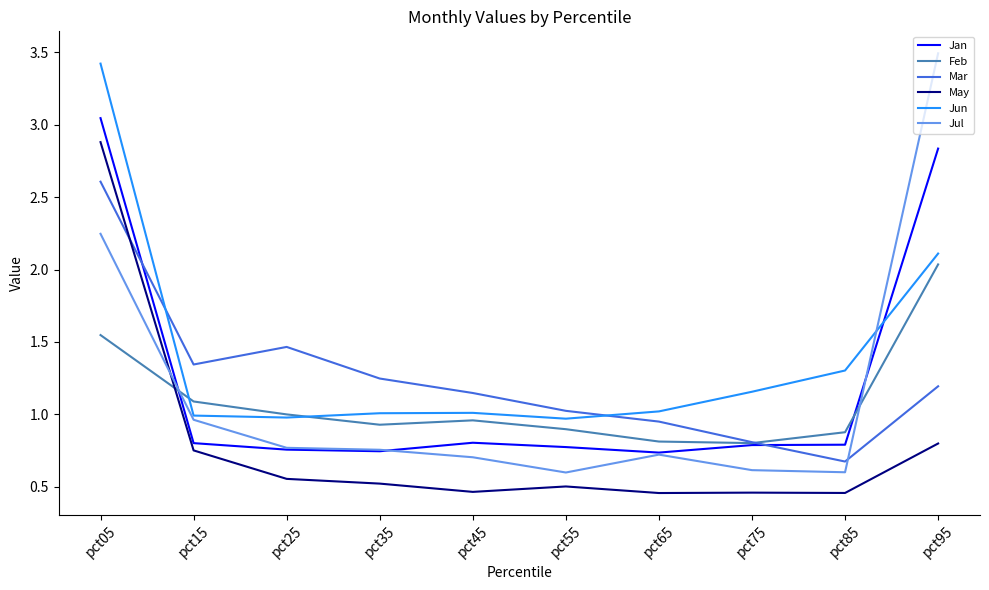

Which category has the highest value in the May series?

pct05